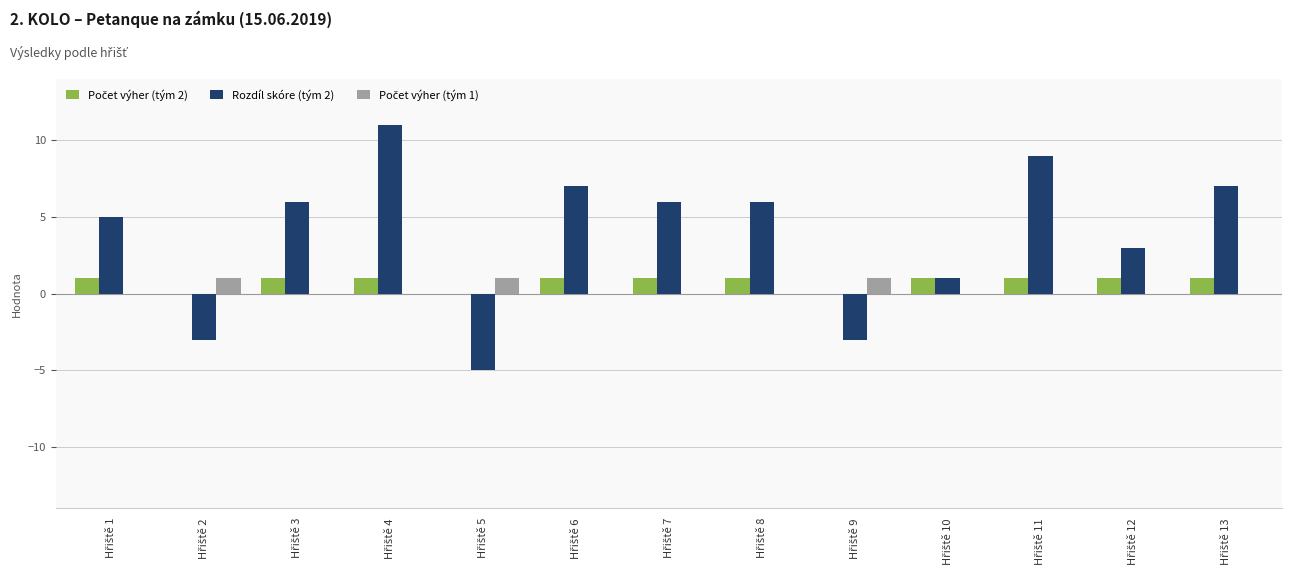

Which series has the largest total across all categories?

Rozdíl skóre (tým 2)